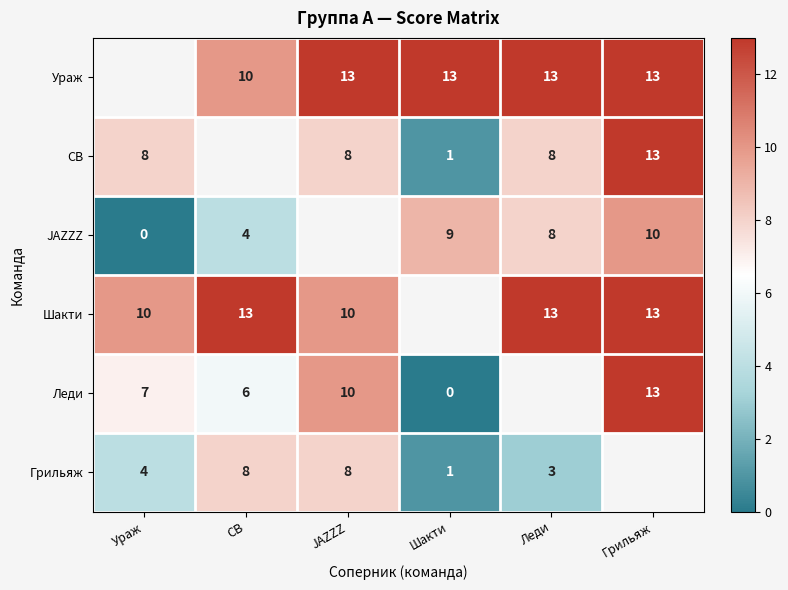

True or false: Ураж has a value of 8 at Грильяж.

False